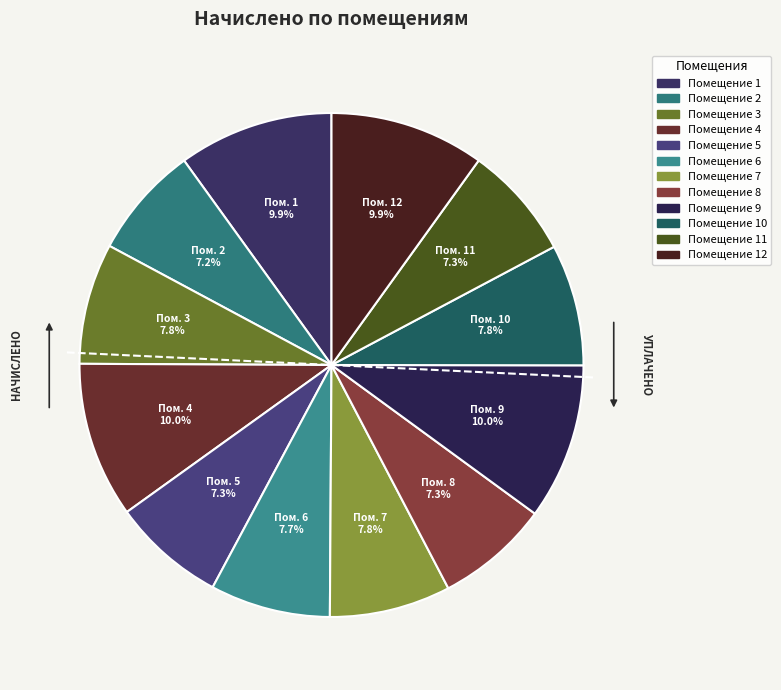

How many slices are in this pie chart?

12